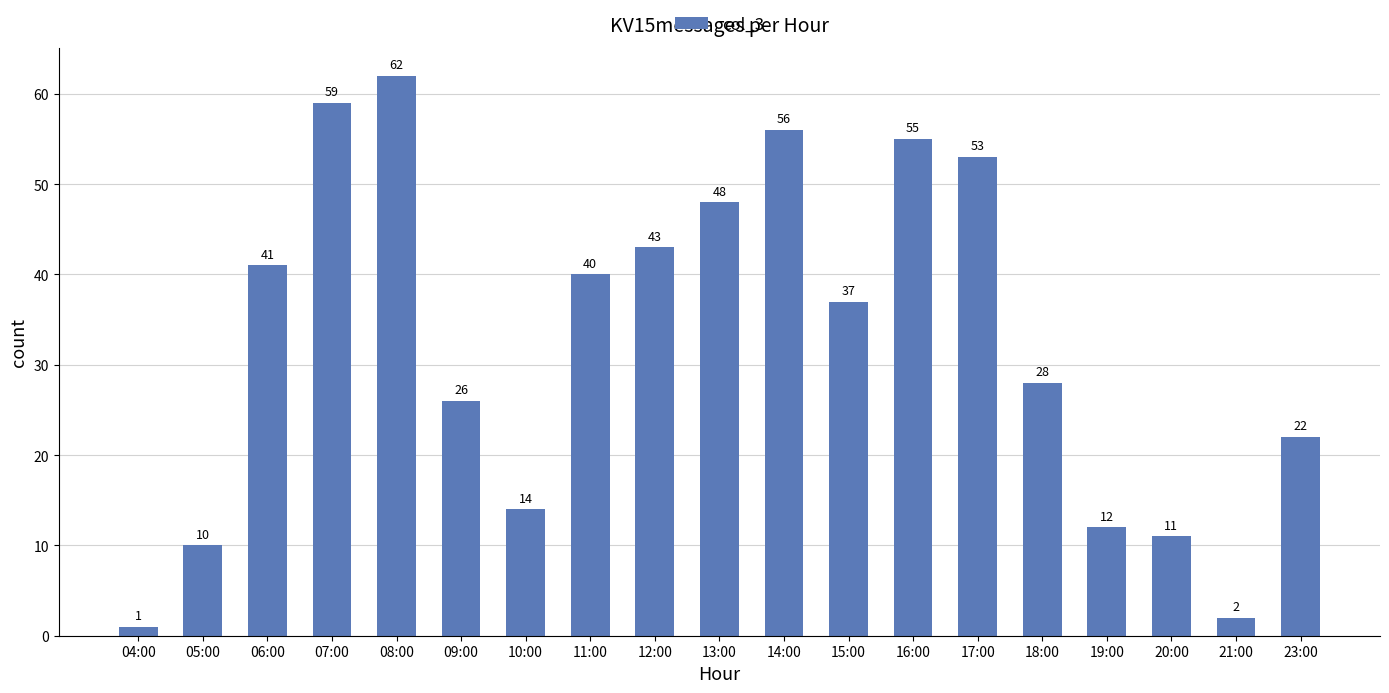

Reading right to left, what are all the values shown in this chart?

23:00=22	21:00=2	20:00=11	19:00=12	18:00=28	17:00=53	16:00=55	15:00=37	14:00=56	13:00=48	12:00=43	11:00=40	10:00=14	09:00=26	08:00=62	07:00=59	06:00=41	05:00=10	04:00=1